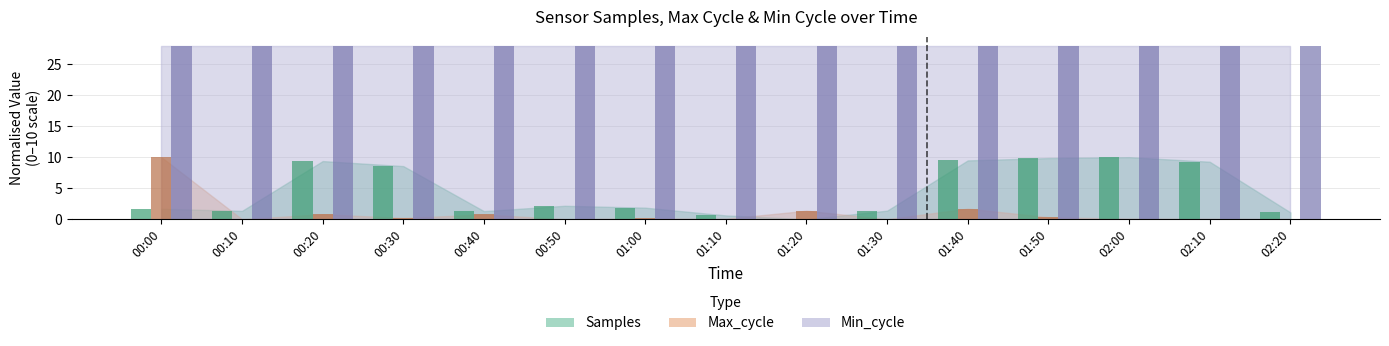

Rank the categories by Max_cycle value from highest to lowest.

00:00, 01:40, 01:20, 00:20, 00:40, 01:50, 00:30, 01:00, 01:10, 02:00, 02:10, 02:20, 00:10, 00:50, 01:30